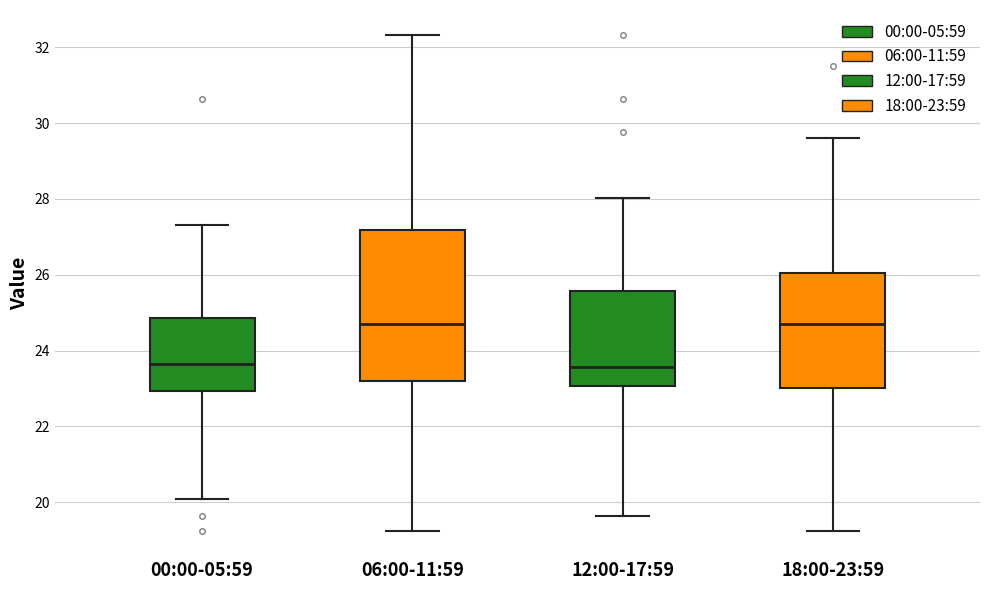

Comparing the boxes themselves (not the whiskers), which one is the tallest?

06:00-11:59